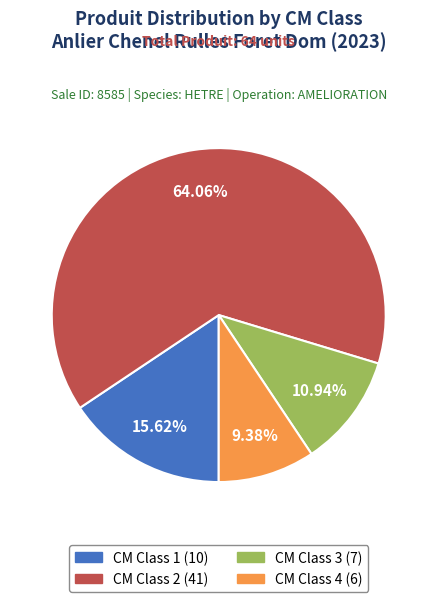

Is there a majority slice in this chart?

Yes